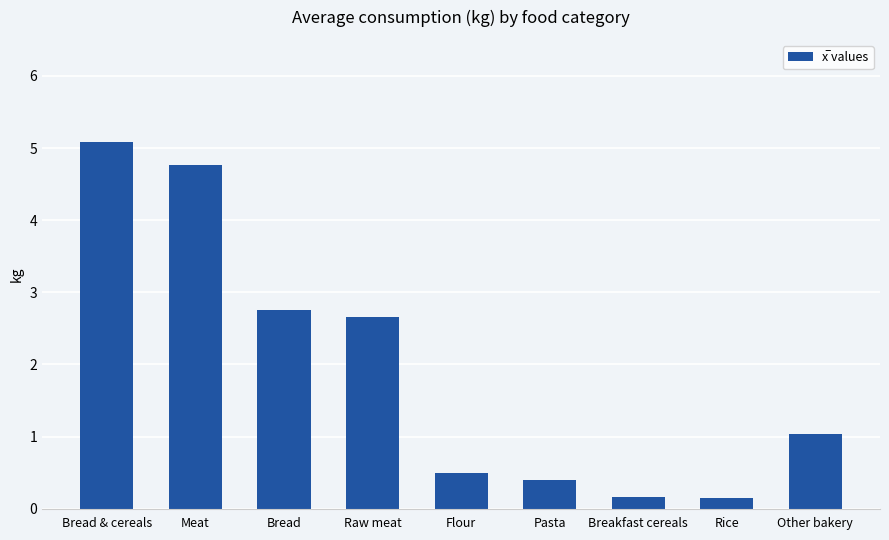

The chart shows a value of 1.5 at Raw meat. True or false?

False